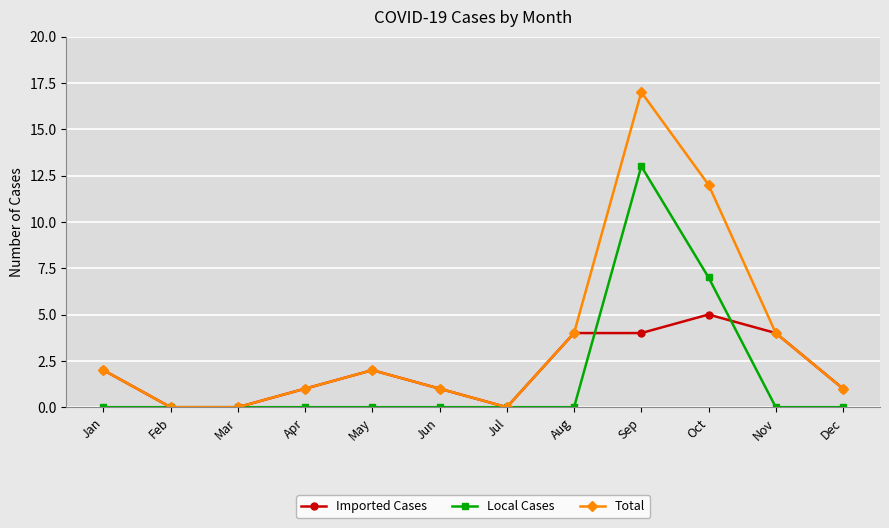

The Total series shows 2 at Aug. True or false?

False